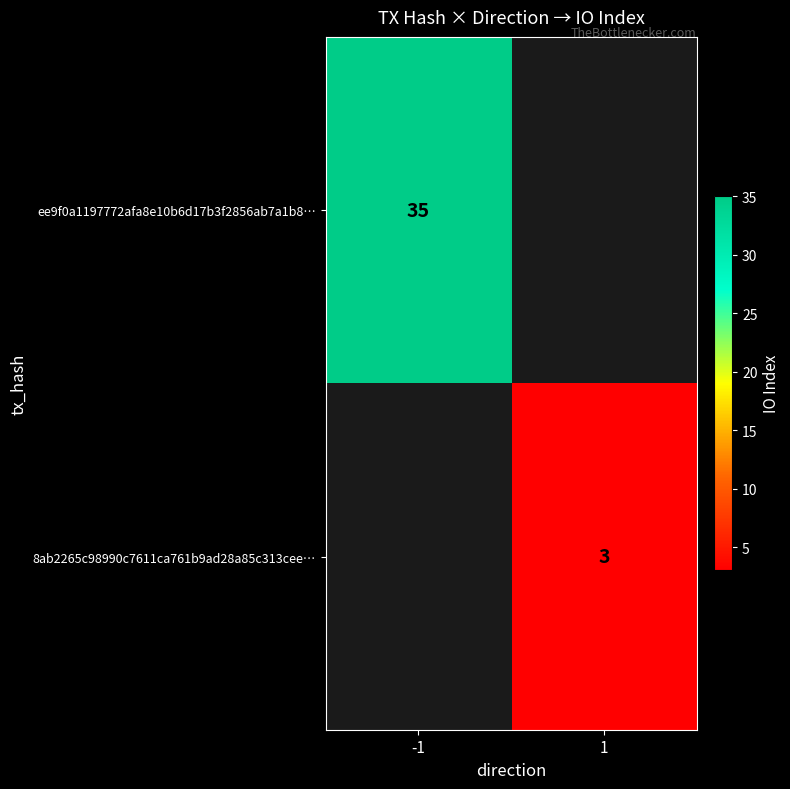

The value of 8ab2265c98990c7611ca761b9ad28a85c313cee… at 1 is 3. True or false?

True